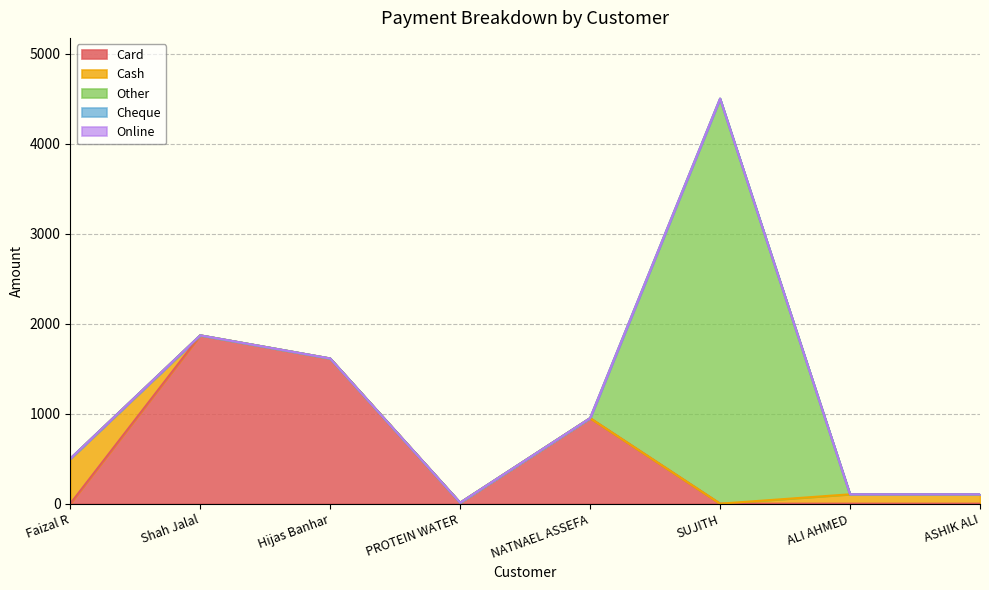

True or false: Cheque and Cash intersect in this chart.

False